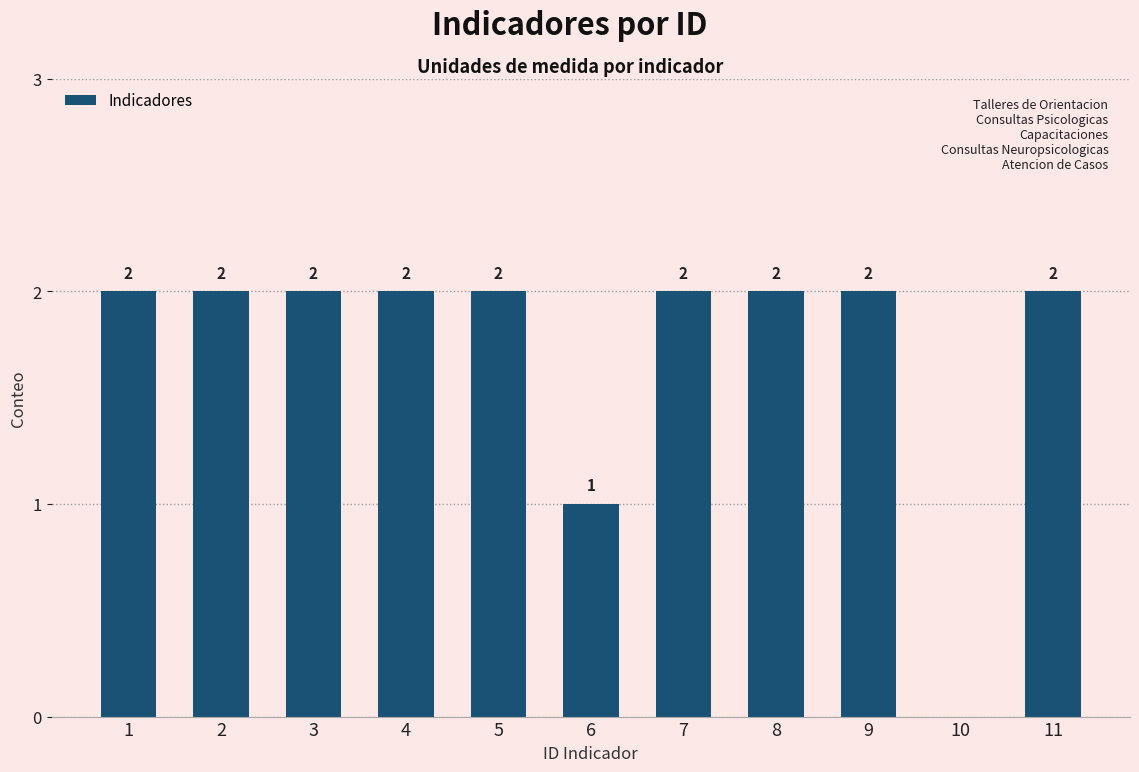

True or false: the data shows 1 at 3.

False